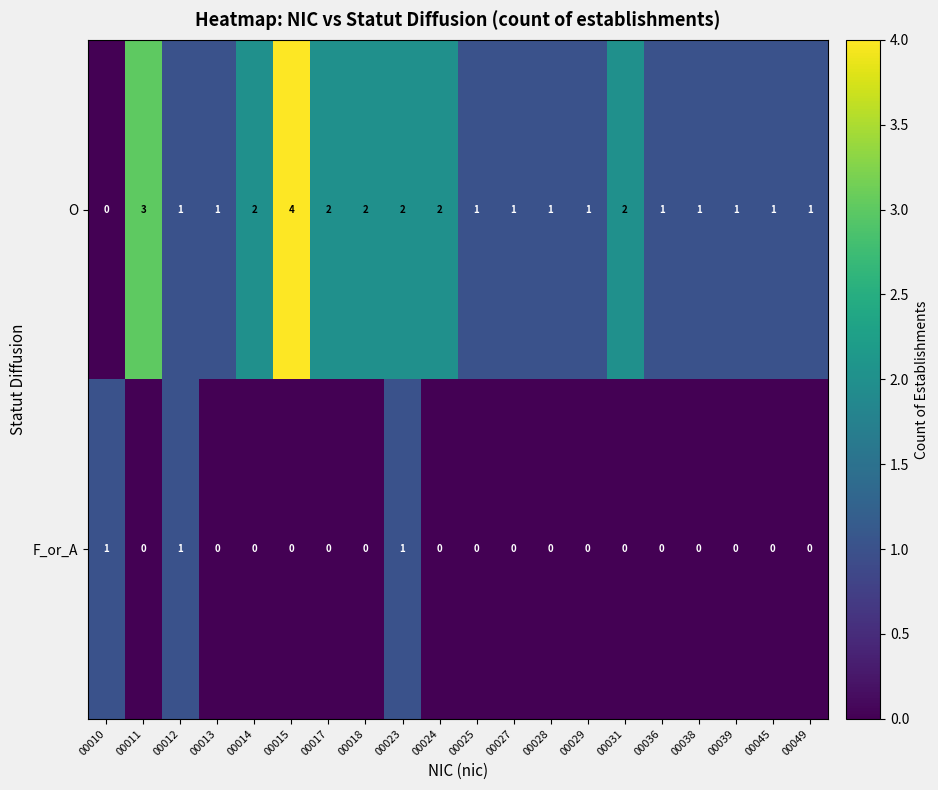

Which series changed the most between 00029 and 00031?

O